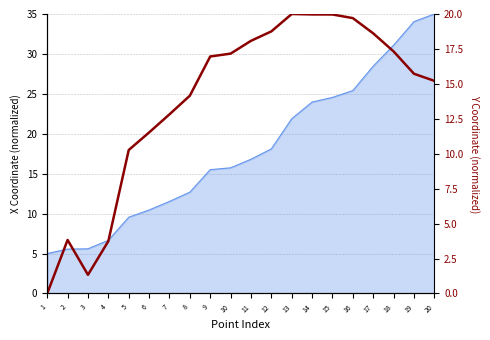

Approximately how many times larger is the value at 16 compared to 7?

1.5